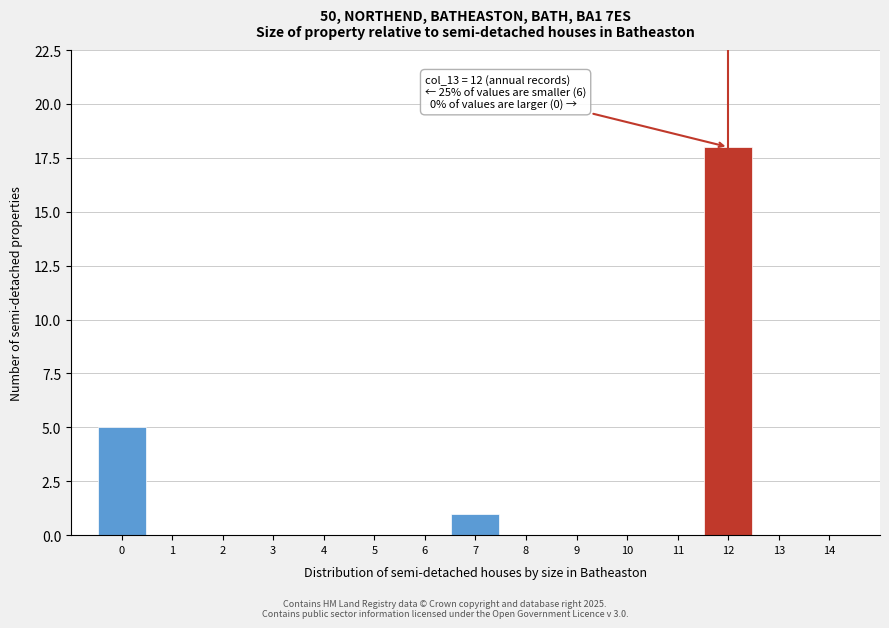

Which range on the x-axis has the tallest bar?

11.5 to 12.5